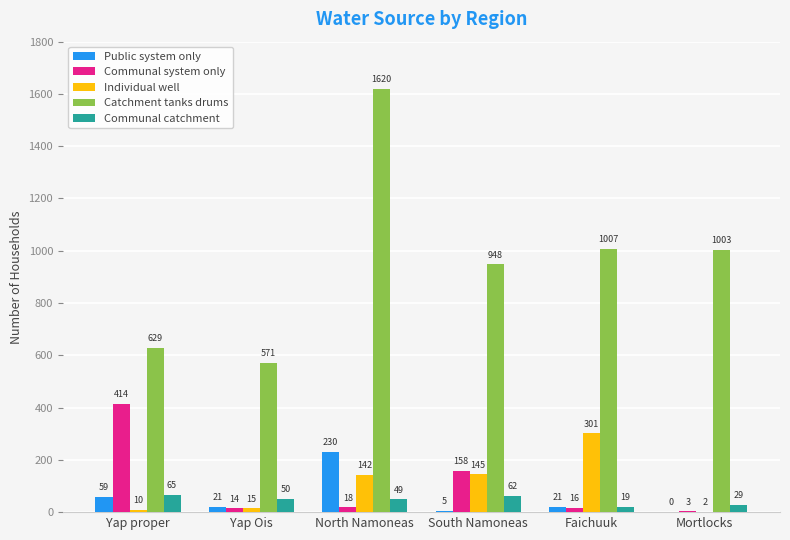

Reading left to right, transcribe all the data shown in this chart.

Public system only: 59	21	230	5	21	0
Communal system only: 414	14	18	158	16	3
Individual well: 10	15	142	145	301	2
Catchment tanks drums: 629	571	1620	948	1007	1003
Communal catchment: 65	50	49	62	19	29